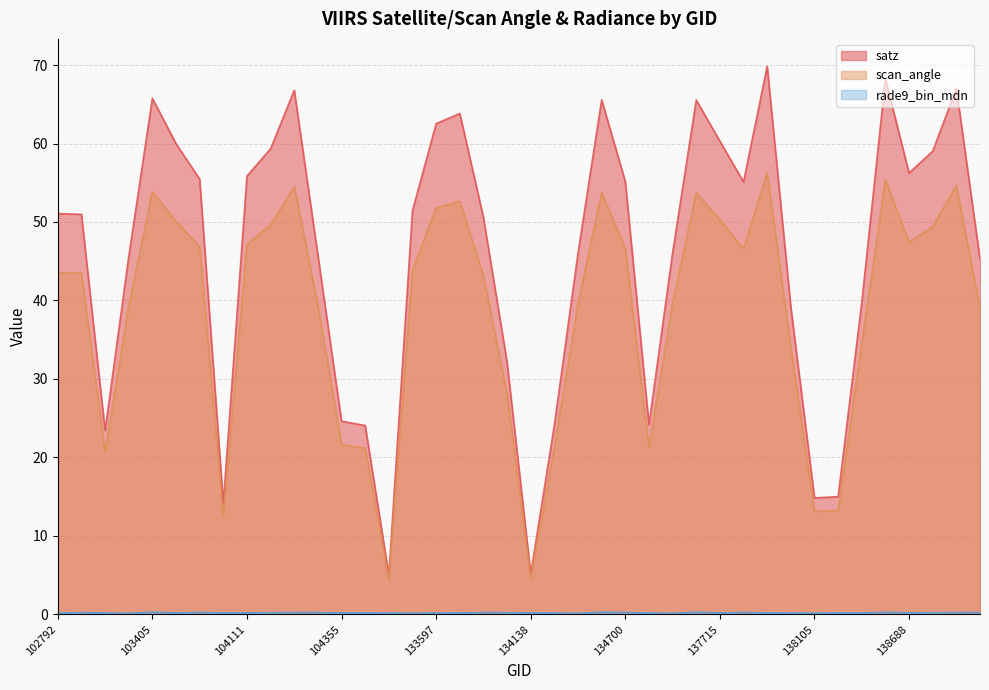

At which label does scan_angle first exceed 43?

102792